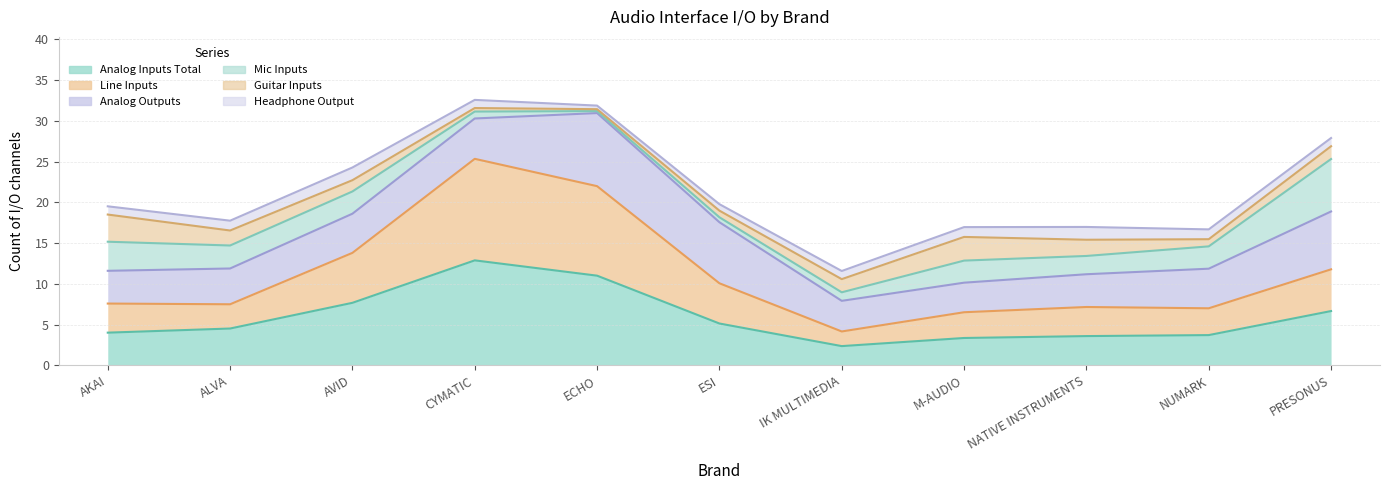

How many lines are shown in the chart?

6